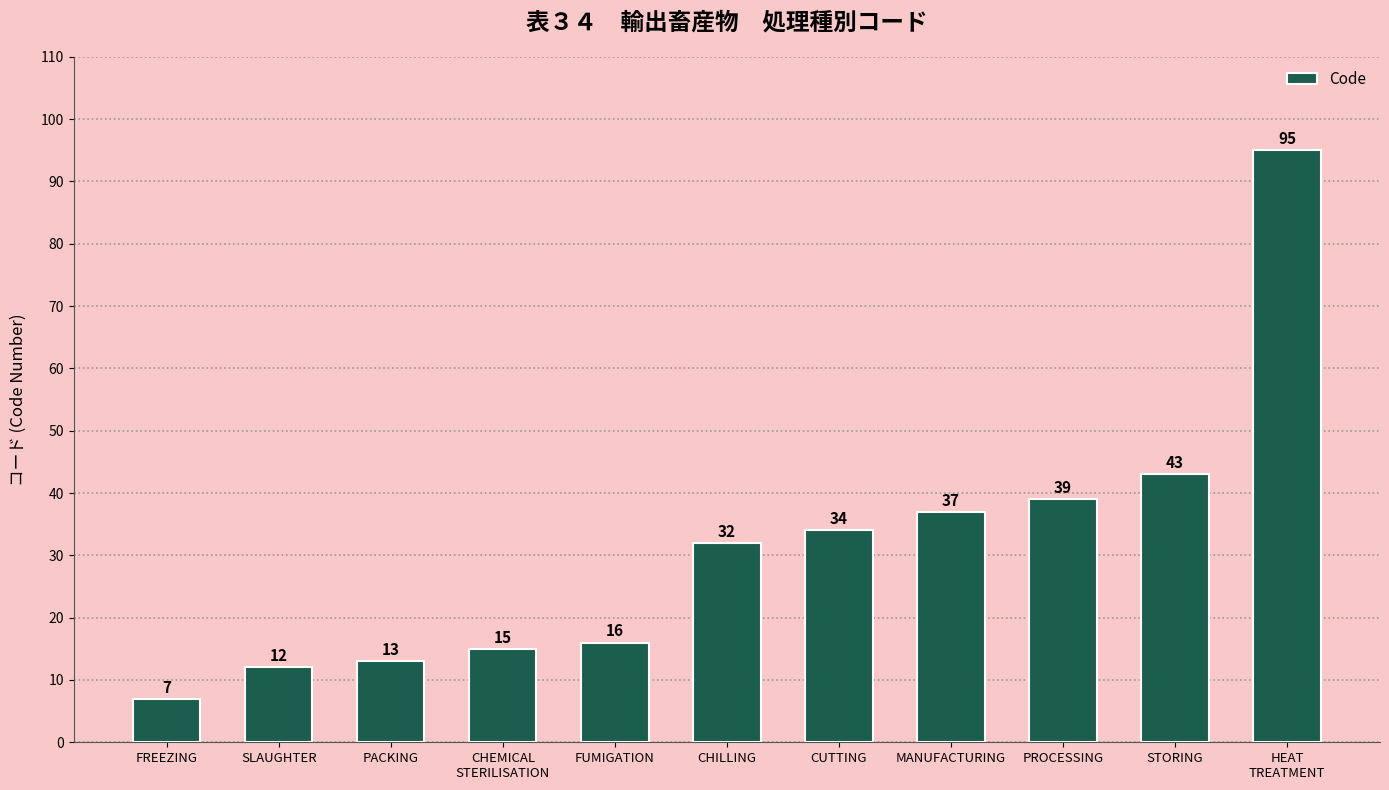

The value at PACKING is 4. True or false?

False